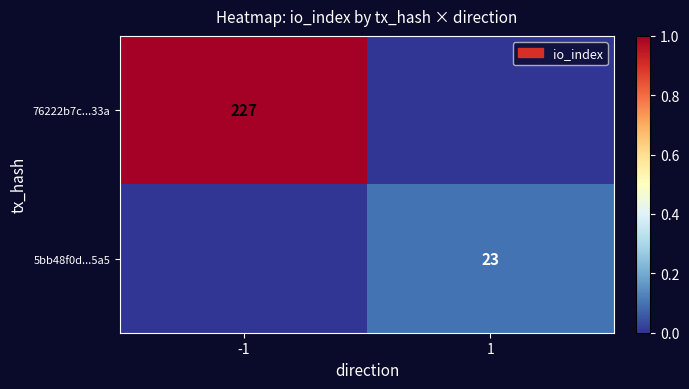

At how many categories does at least one series exceed 0?

2